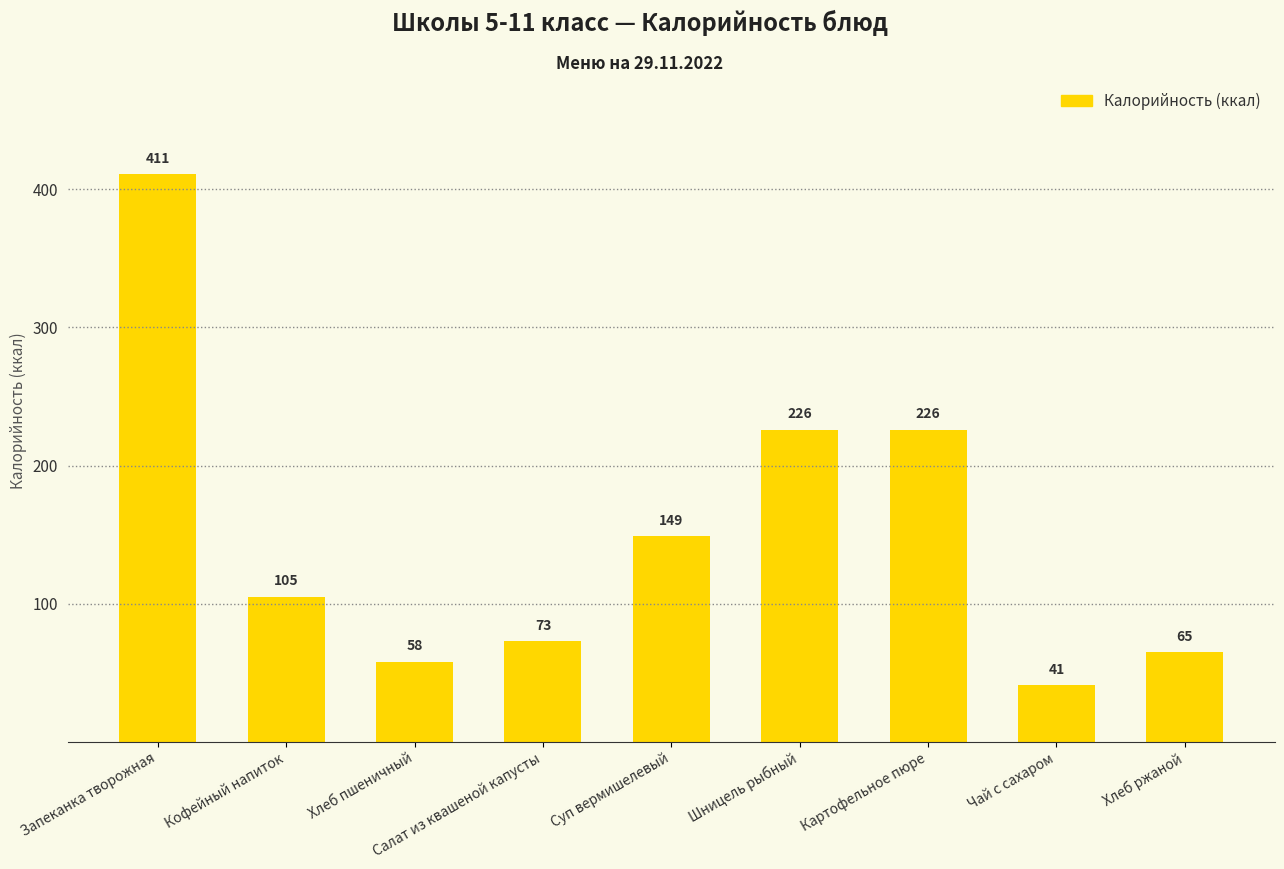

At which label does the data first exceed 105?

Запеканка творожная